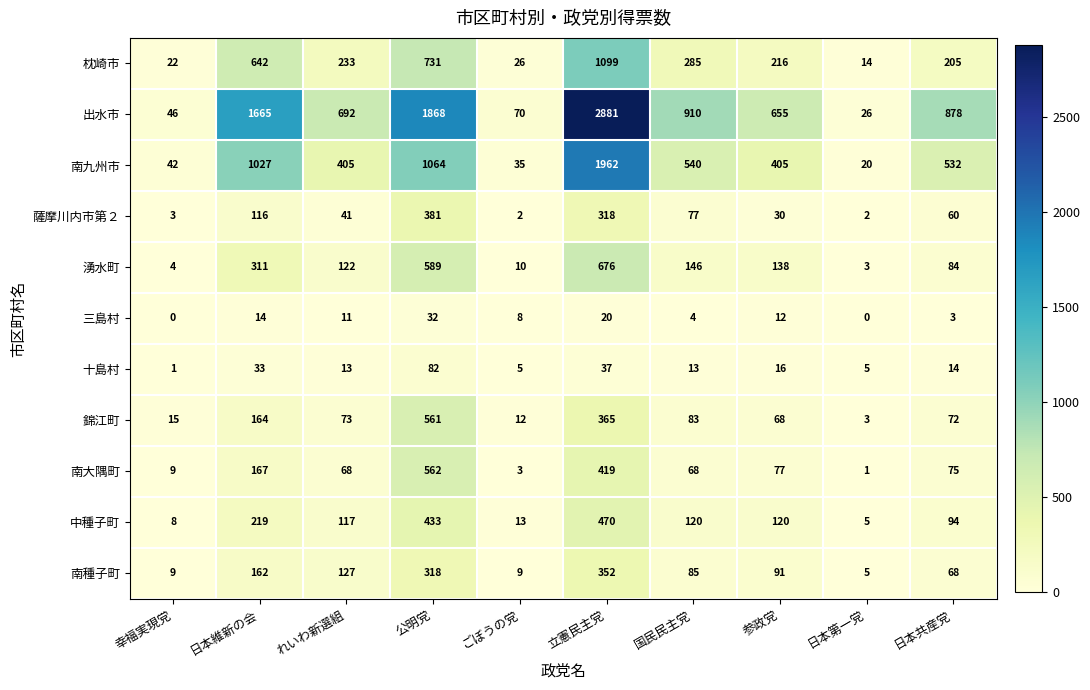

What is the difference between the 湧水町 values at 公明党 and ごぼうの党?

579